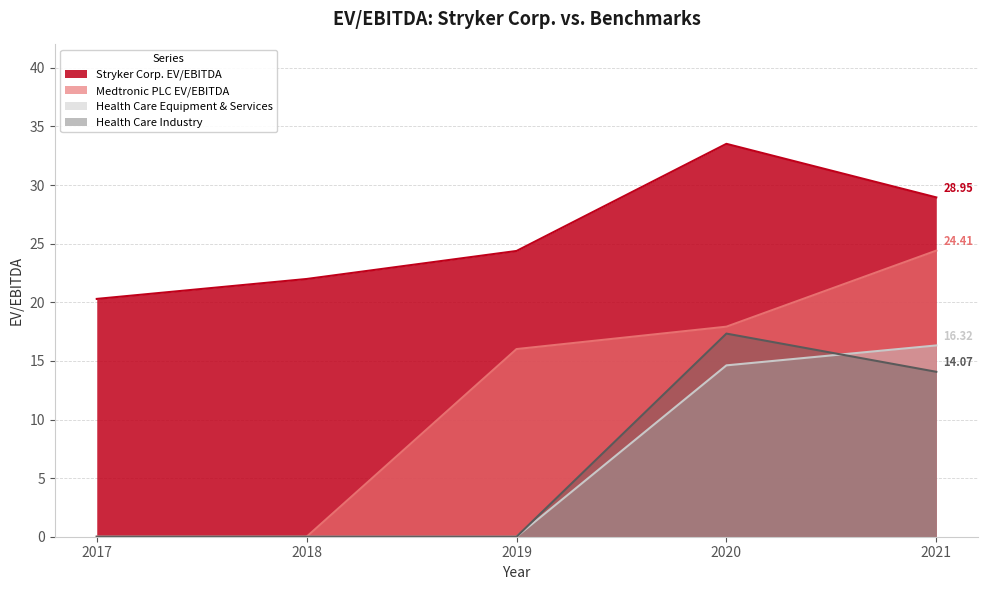

The value of Health Care Industry at 2020 is 17.3. True or false?

True